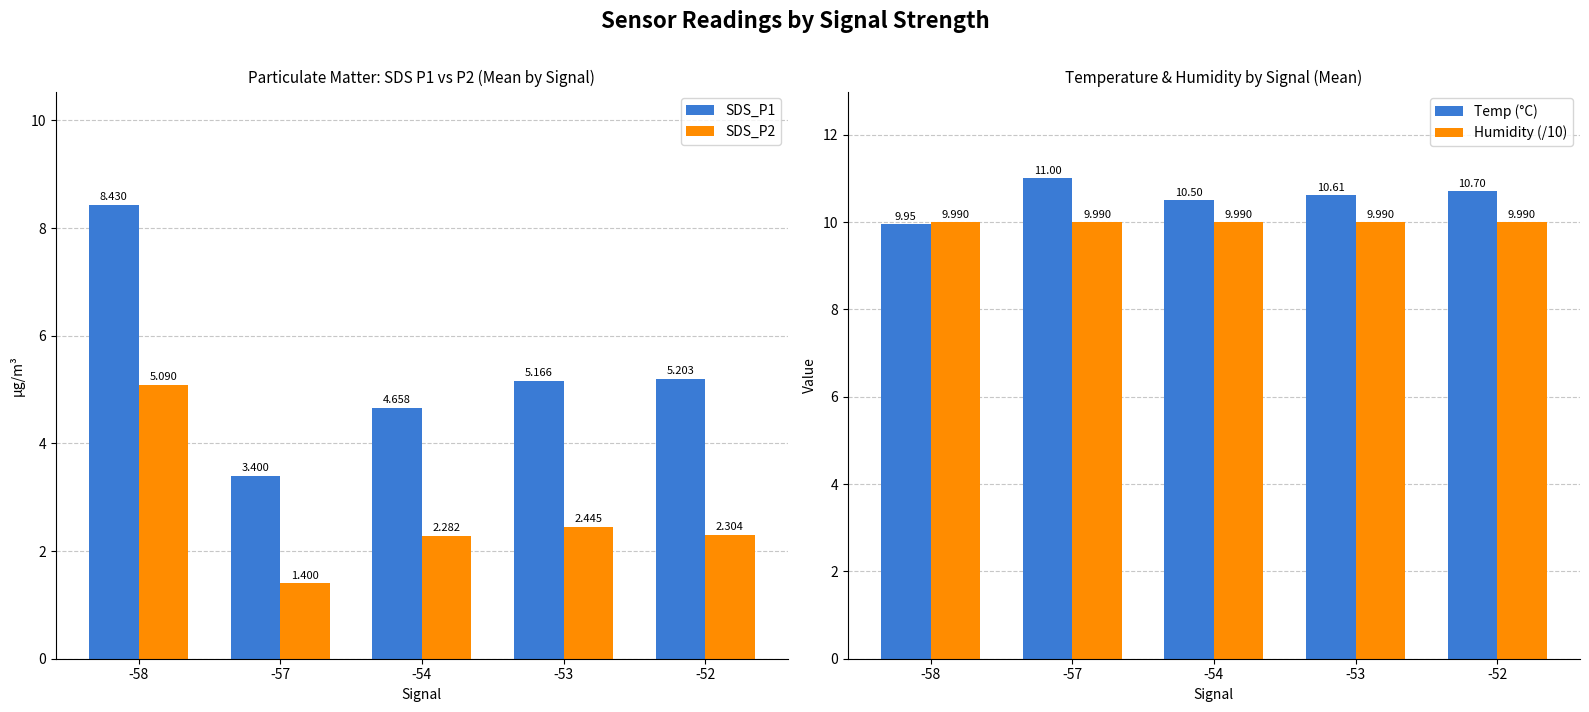

What is the greatest value displayed?

11.0